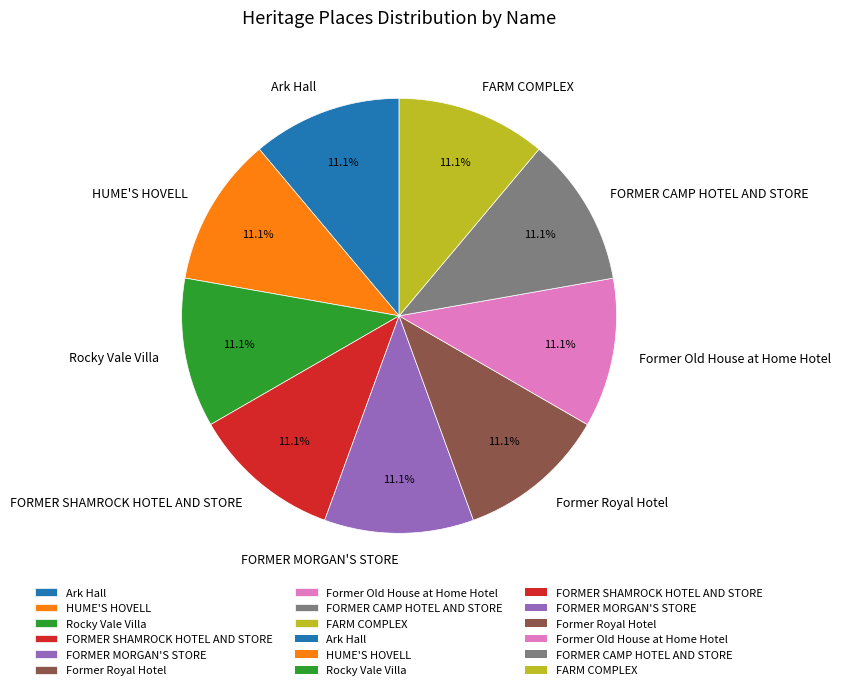

What percentage is the FORMER MORGAN'S STORE slice, to the nearest percent?

11%